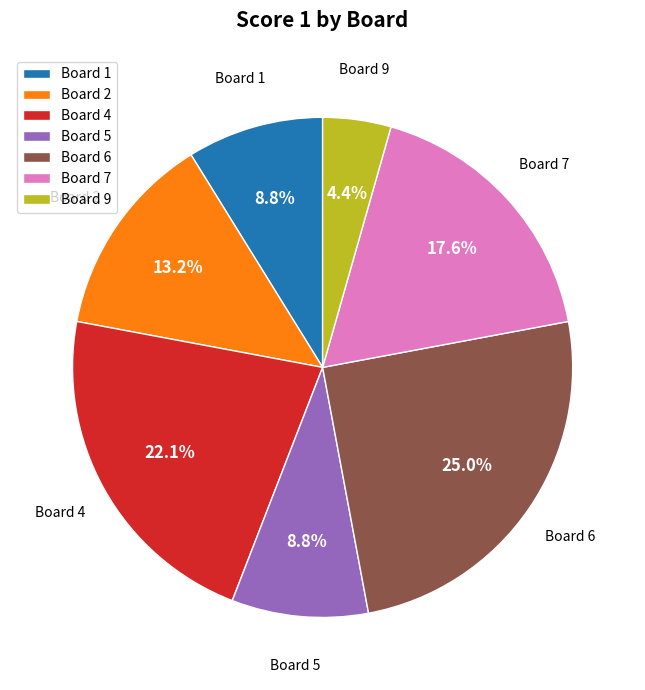

Count the number of slices in the pie.

7